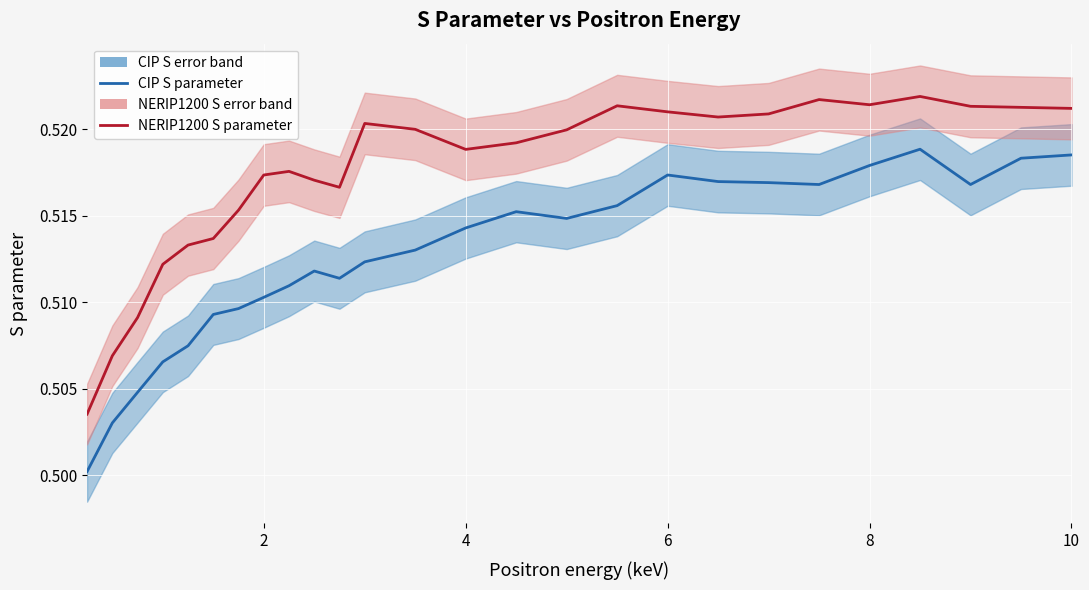

What is the average value of the CIP S parameter series?

0.5